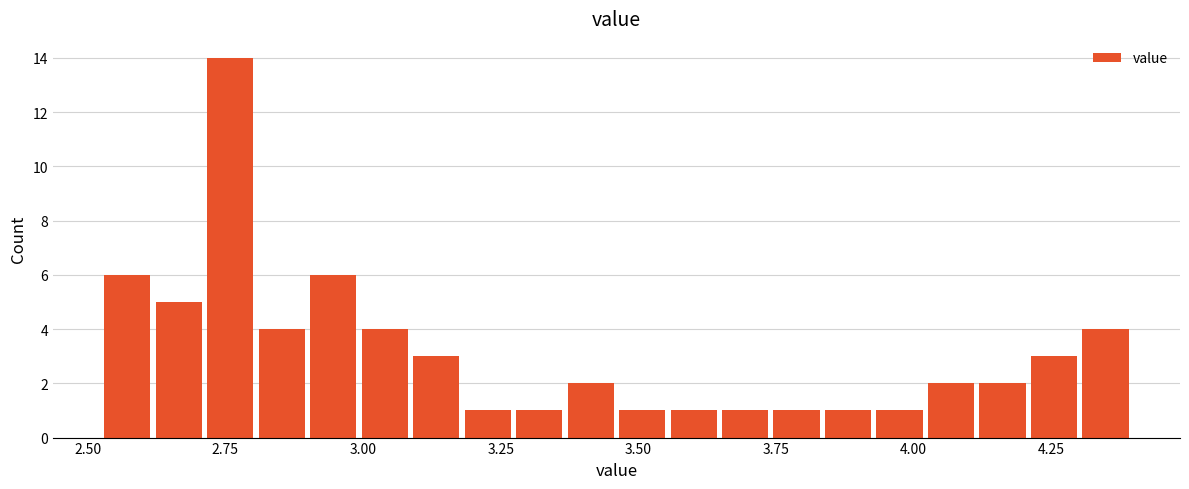

Around what value on the x-axis is the tallest bar? Give the approximate position of its centre, as read against the axis.

2.75